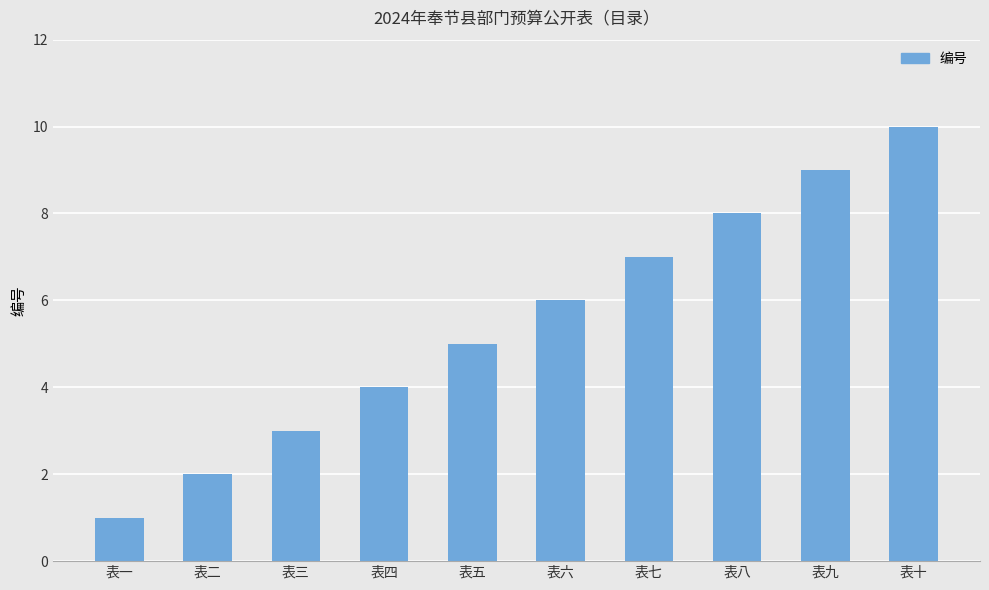

List the labels in order of value, largest first.

表十, 表九, 表八, 表七, 表六, 表五, 表四, 表三, 表二, 表一